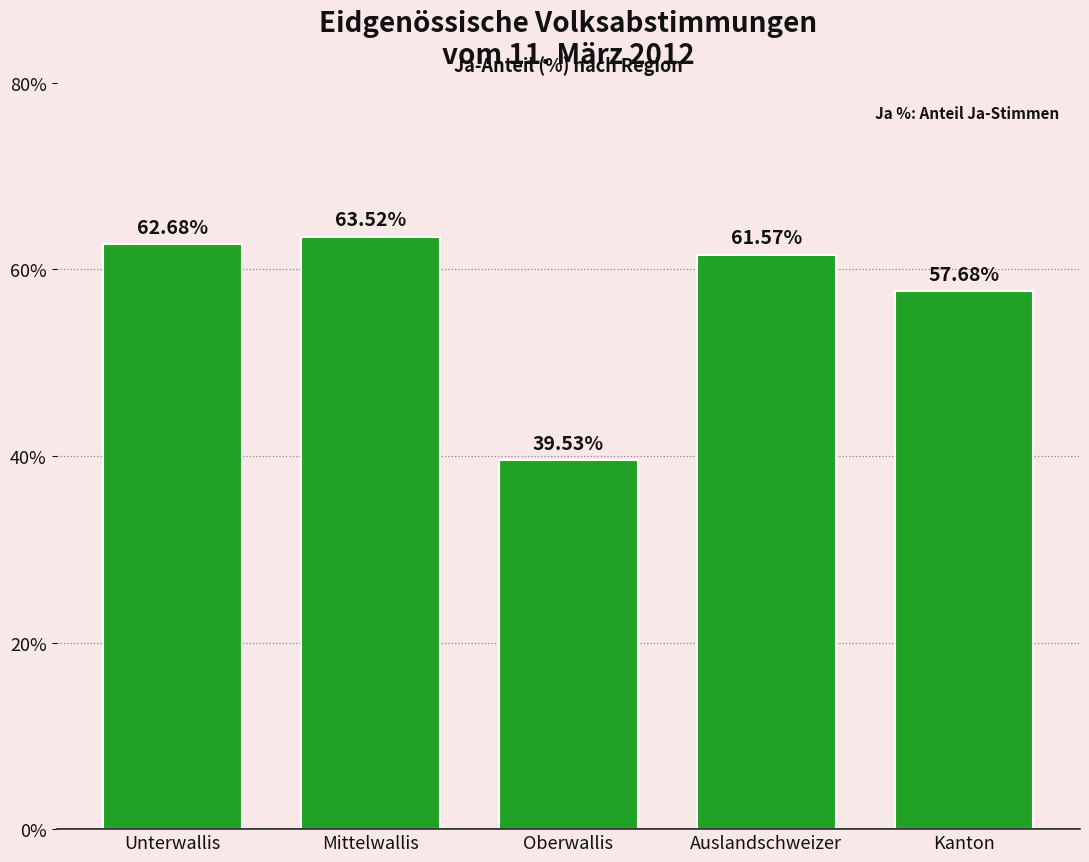

The chart shows a value of 57.7 at Kanton. True or false?

True